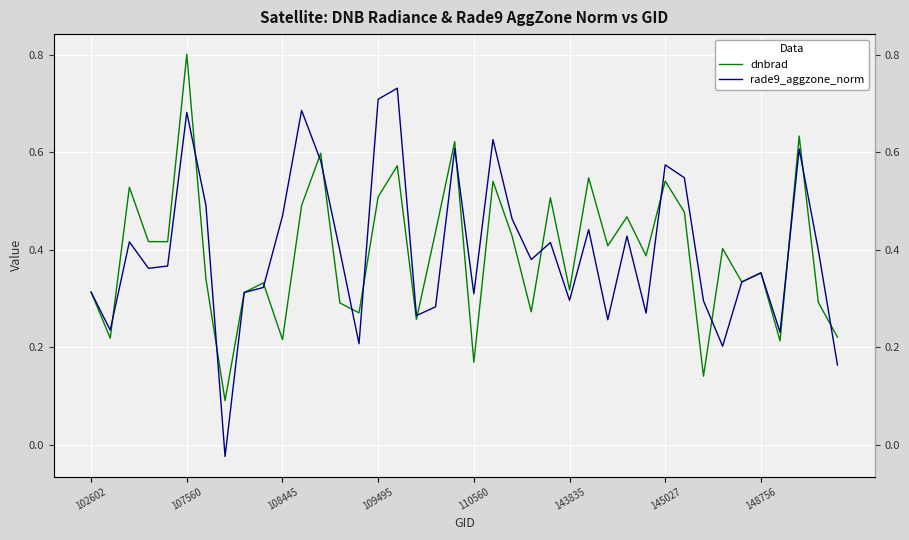

At how many categories does at least one series exceed 0?

40